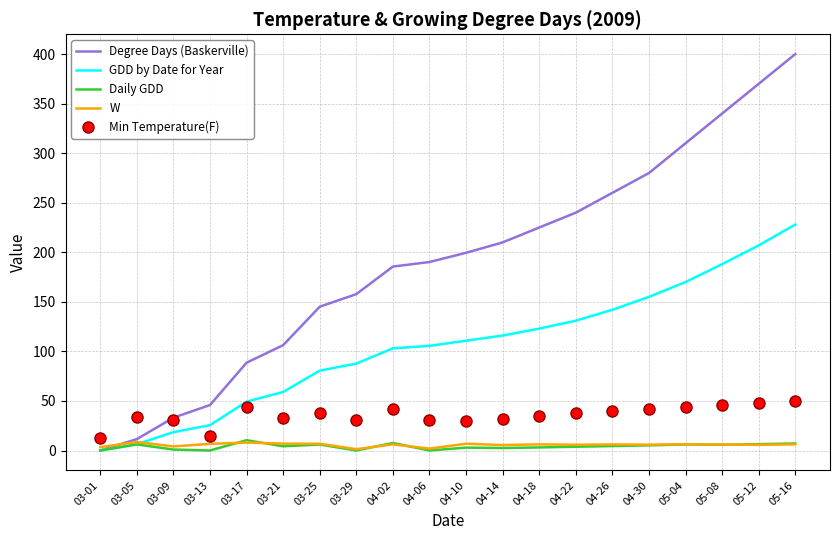

The value of GDD by Date for Year at 04-22 is 131.0. True or false?

True